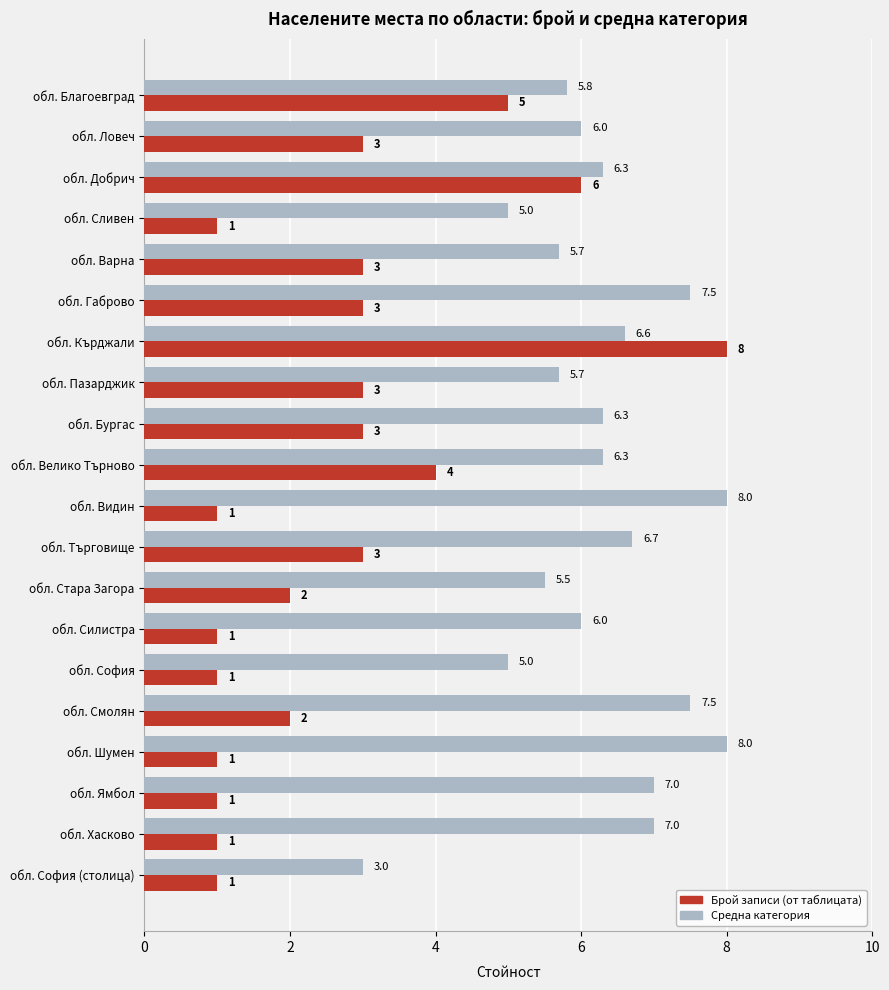

Rank the series by their average value, from highest to lowest.

Средна категория, Брой записи (от таблицата)